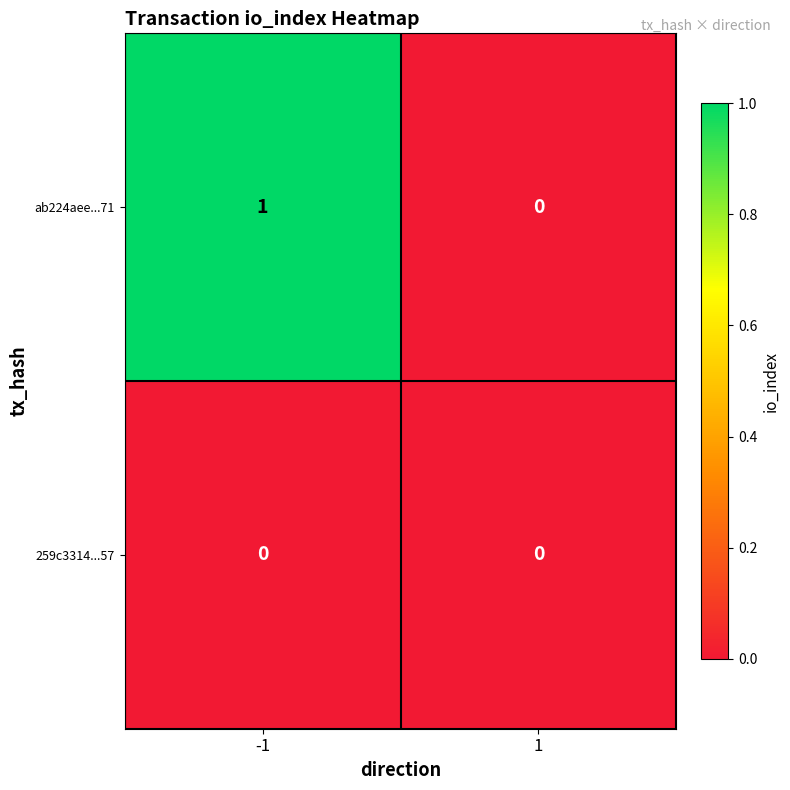

The ab224aee...71 series shows 0 at 1. True or false?

True